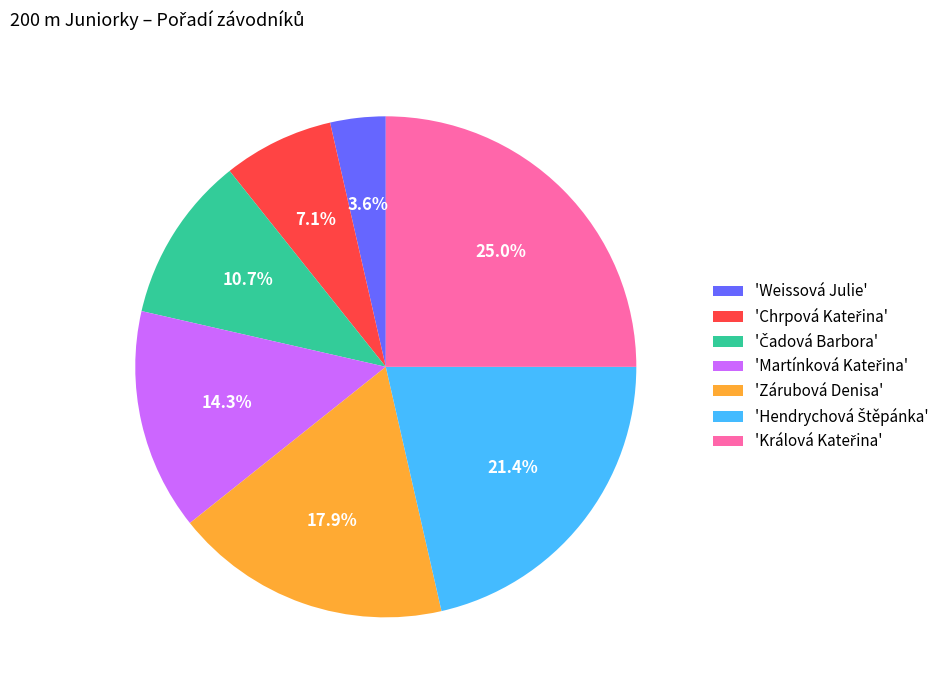

Which slice is the smallest?

'Weissová Julie'